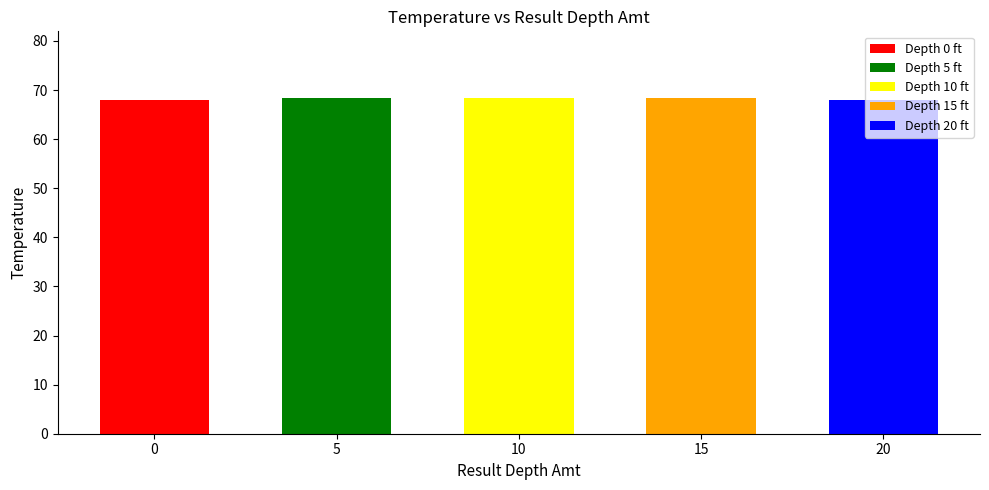

Reading left to right, transcribe all the data shown in this chart.

68.0	68.3	68.3	68.3	68.0